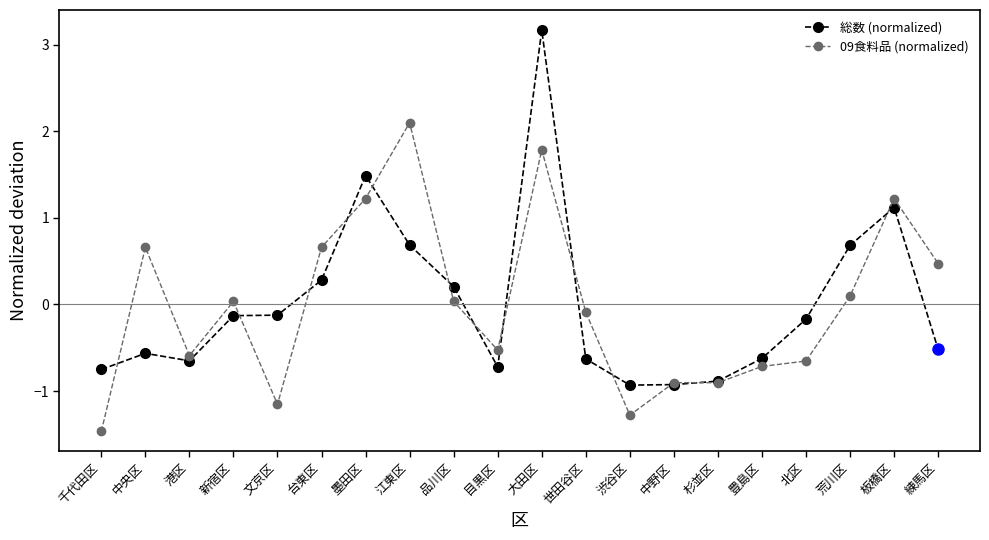

At how many categories does at least one series exceed 1?

4